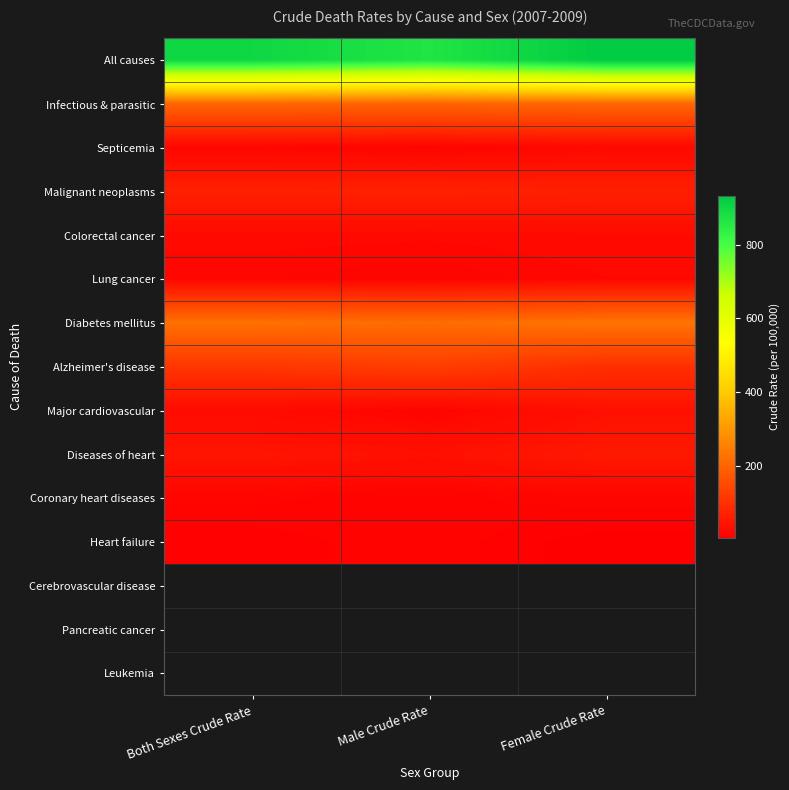

Which series has the largest total across all categories?

All causes